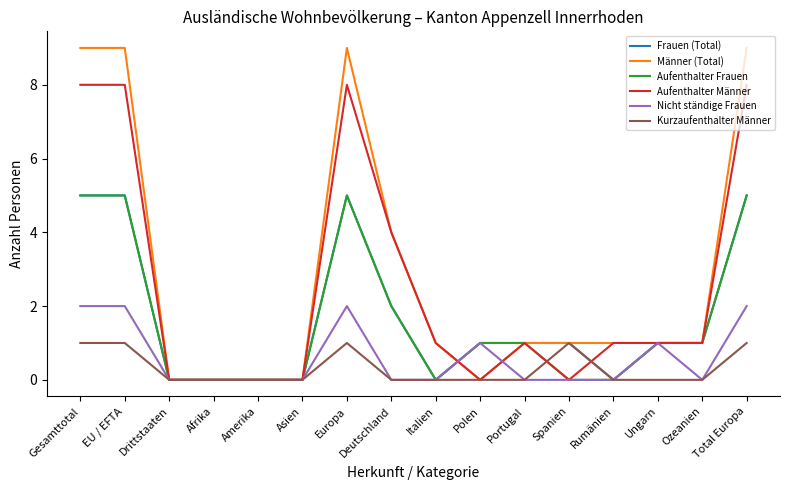

Is it true that Nicht ständige Frauen equals 1 at Polen?

True